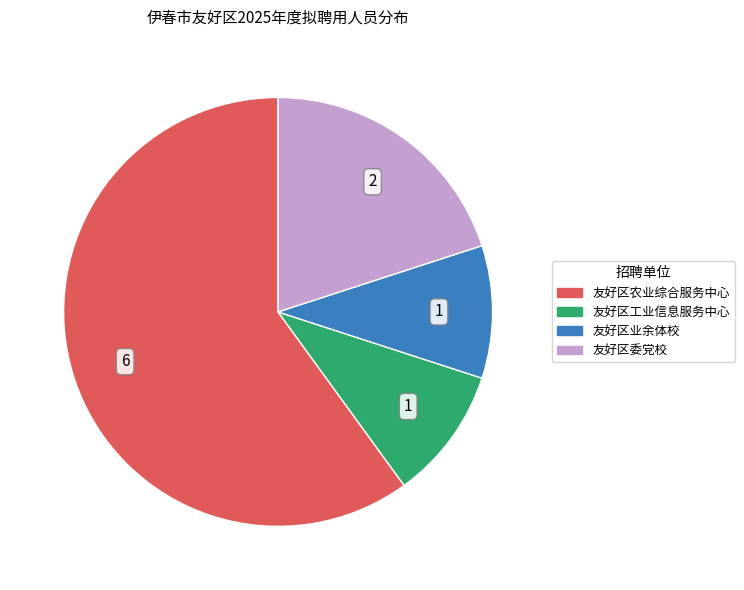

The 友好区委党校 slice represents 35% of the pie. True or false?

False